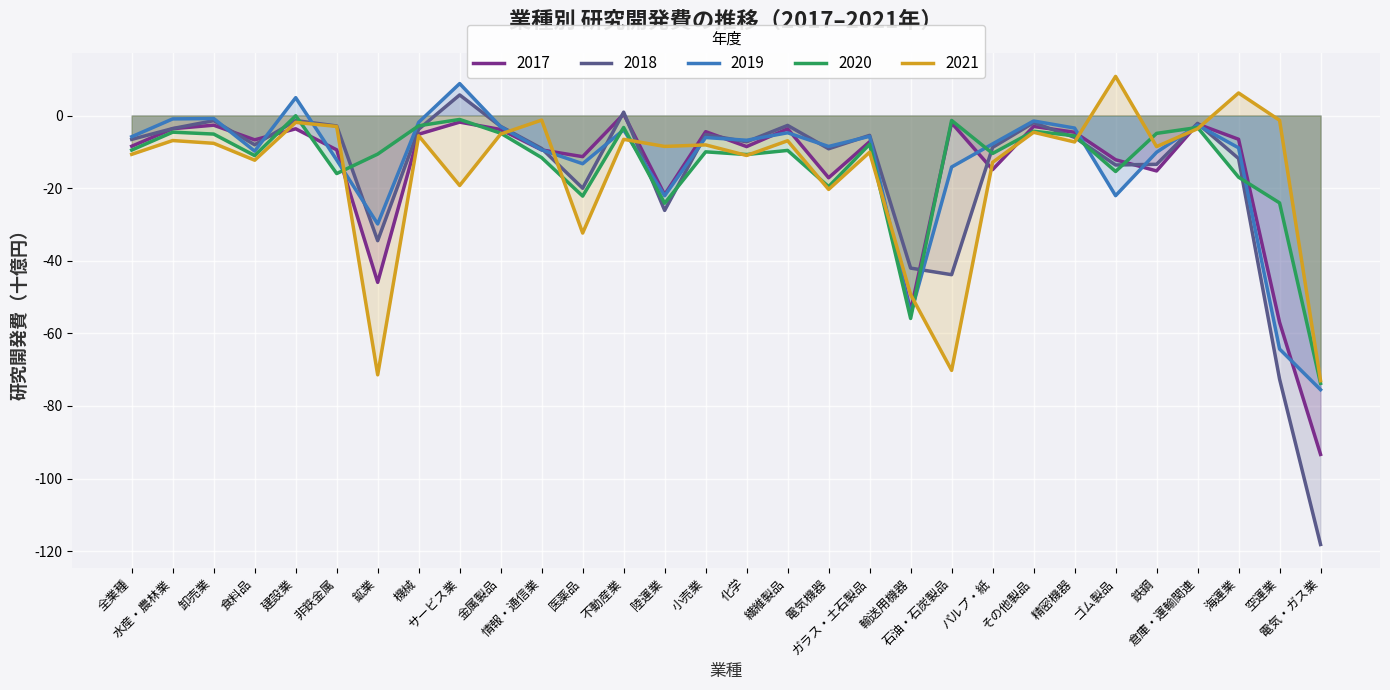

Is it true that 2018 equals -5.3 at 小売業?

True